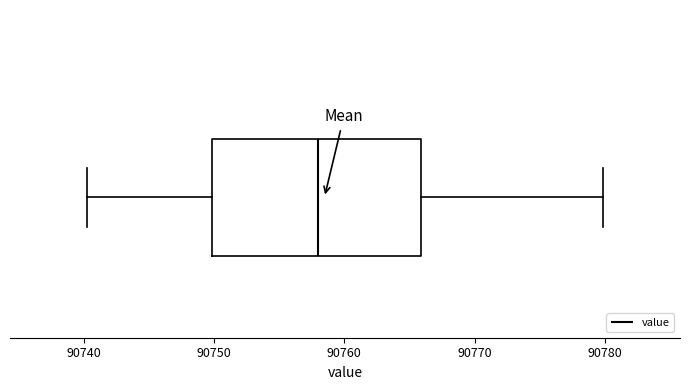

Where is the left edge of the box on the x-axis? The values are not printed on the chart, so give them approximately, as read against the axis.

90750